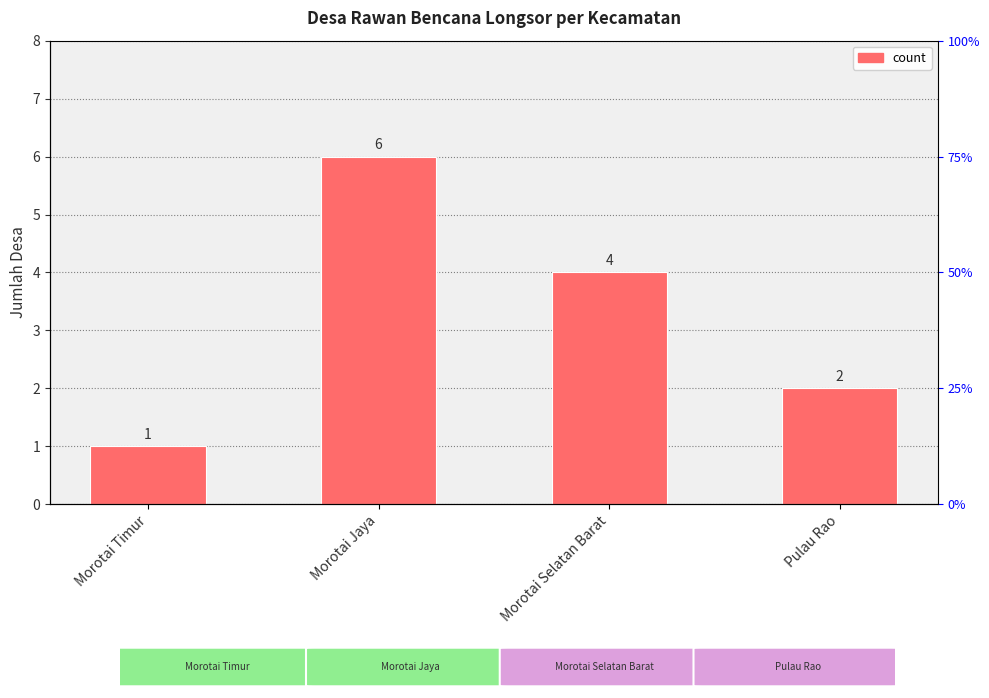

What is the approximate value at Morotai Timur?

1